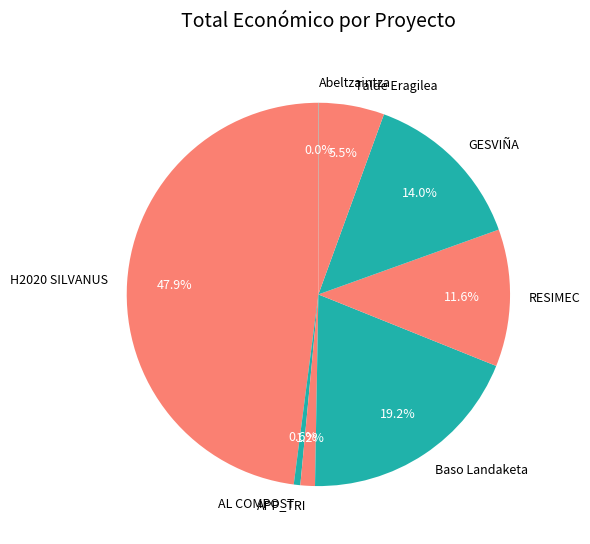

Does any single category account for the majority?

No